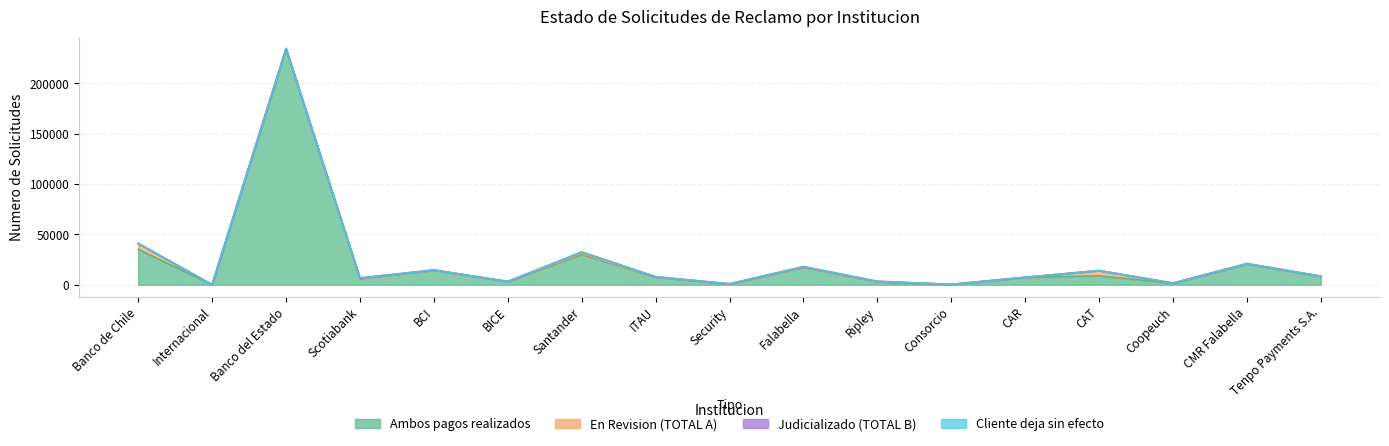

Where is En Revision (TOTAL A) nearest to the value 2853?

Santander